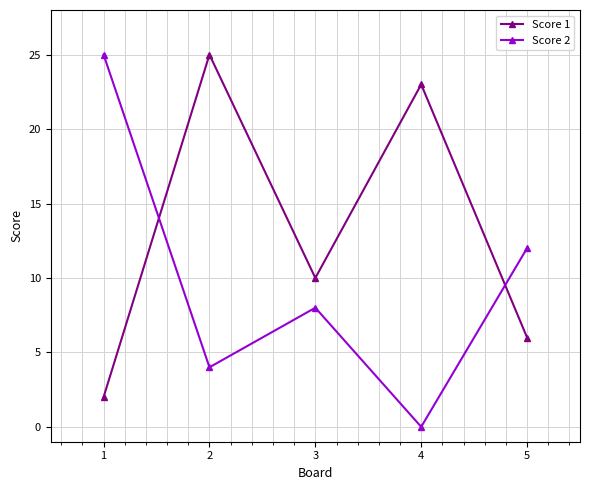

What is the value of the Score 1 point at the 1st from the left?

2